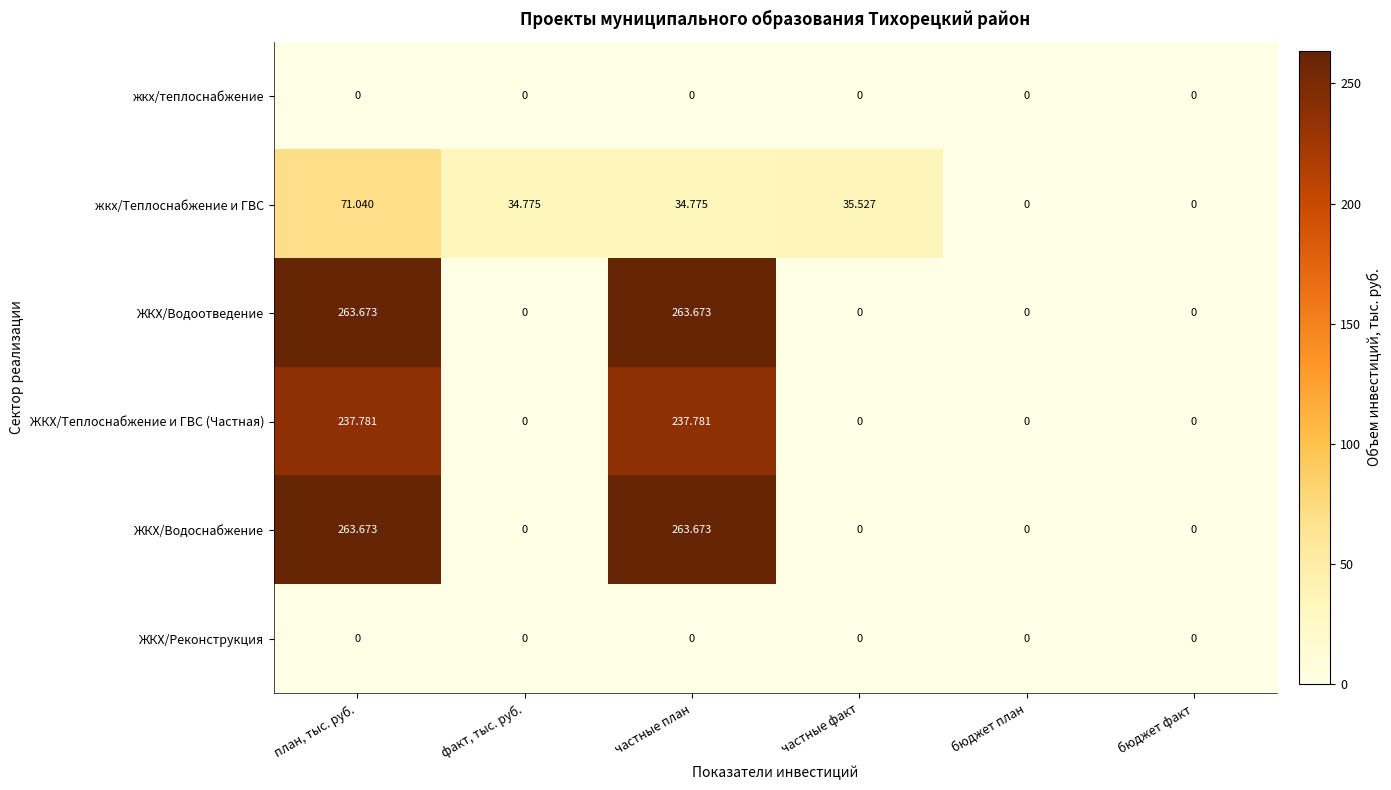

Between частные факт and бюджет факт, which series saw the biggest shift?

жкх/Теплоснабжение и ГВС